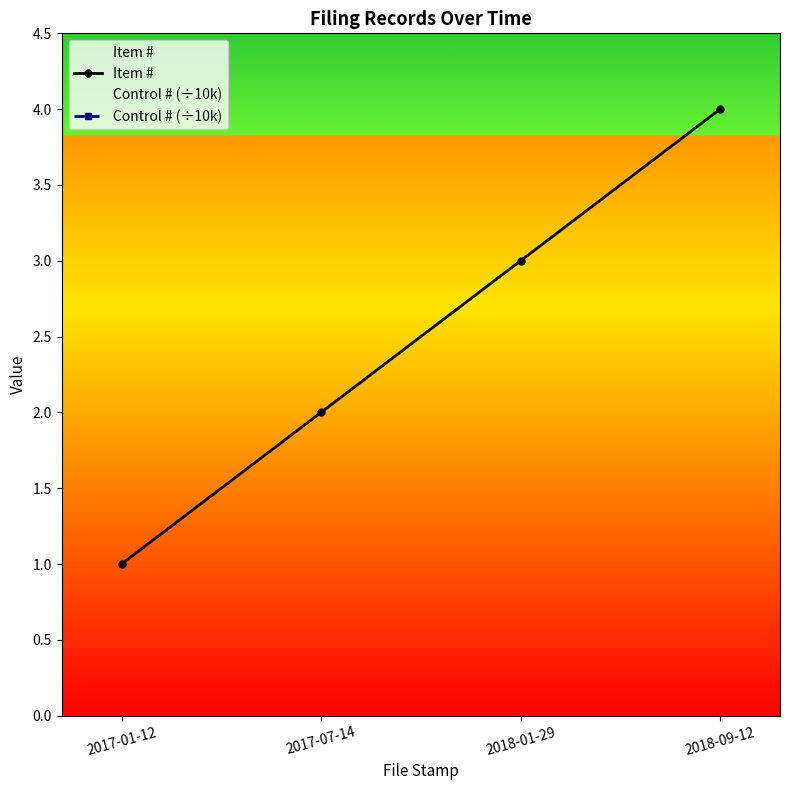

What is the maximum value for Control # (÷10k)?

4.7